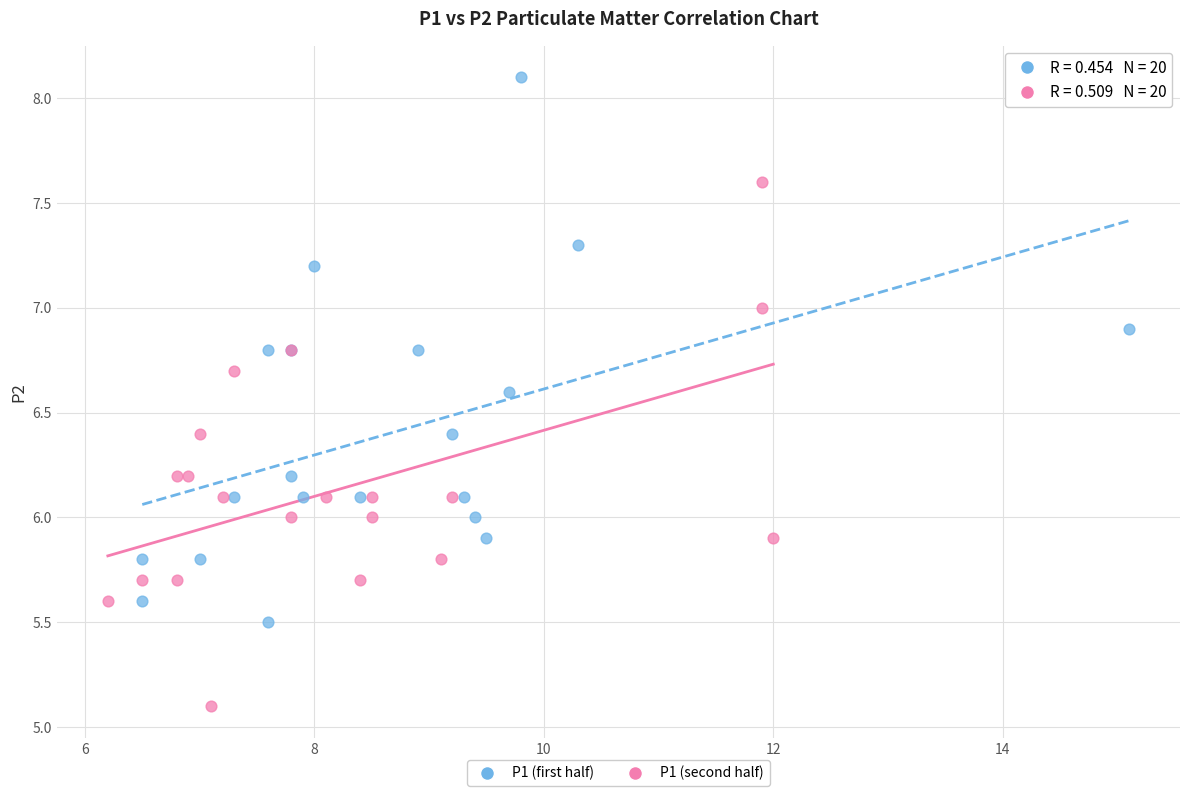

Which series reaches the maximum Y coordinate?

P1 (first half)